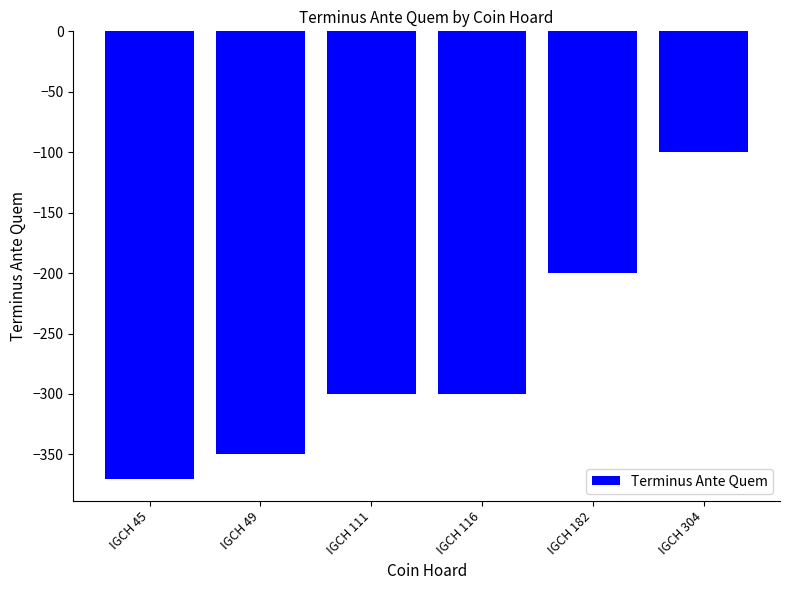

Is it true that the value at IGCH 45 is -370?

True